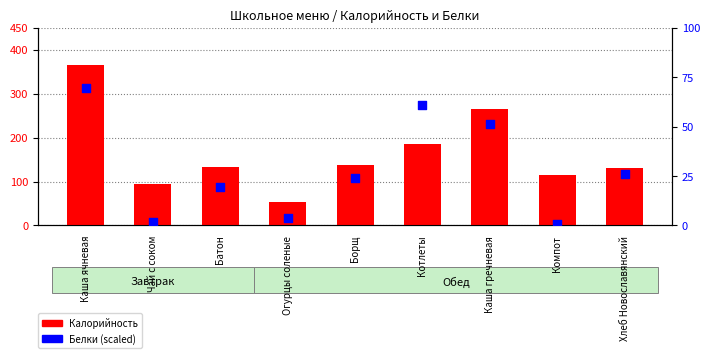

What is the total value across all series at Огурцы соленые?

57.6